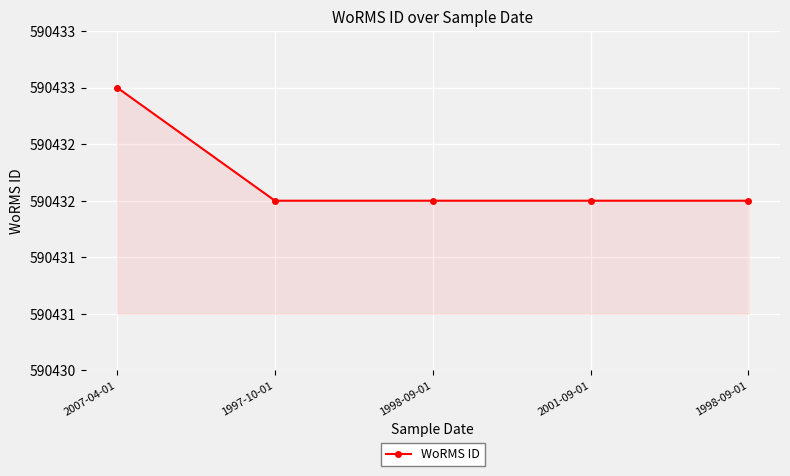

Rank the categories by value from highest to lowest.

2007-04-01, 1997-10-01, 1998-09-01, 2001-09-01, 1998-09-01